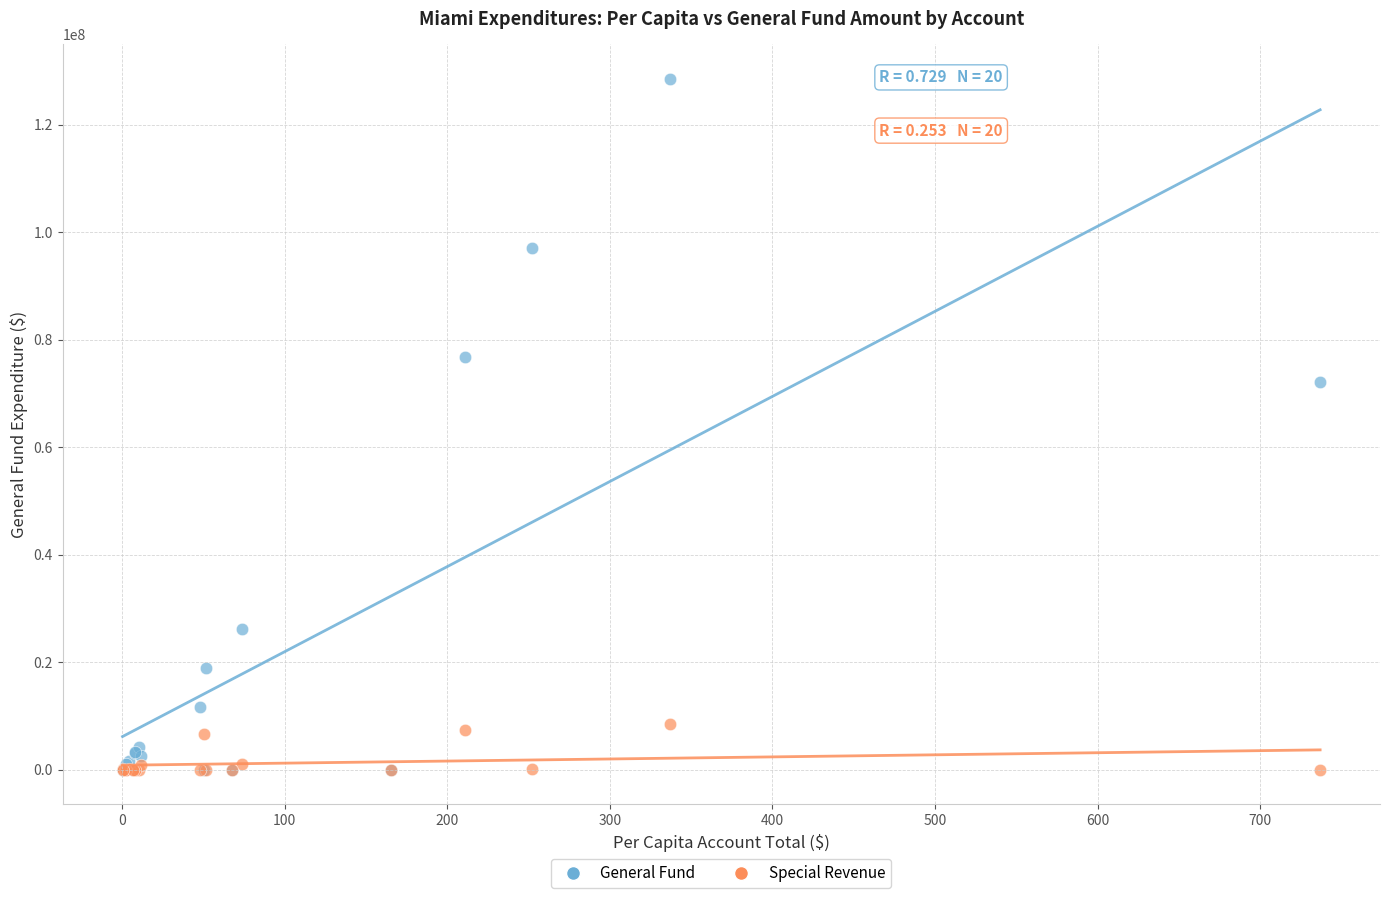

Across all series, what Y value is closest to 64241969?

72194979